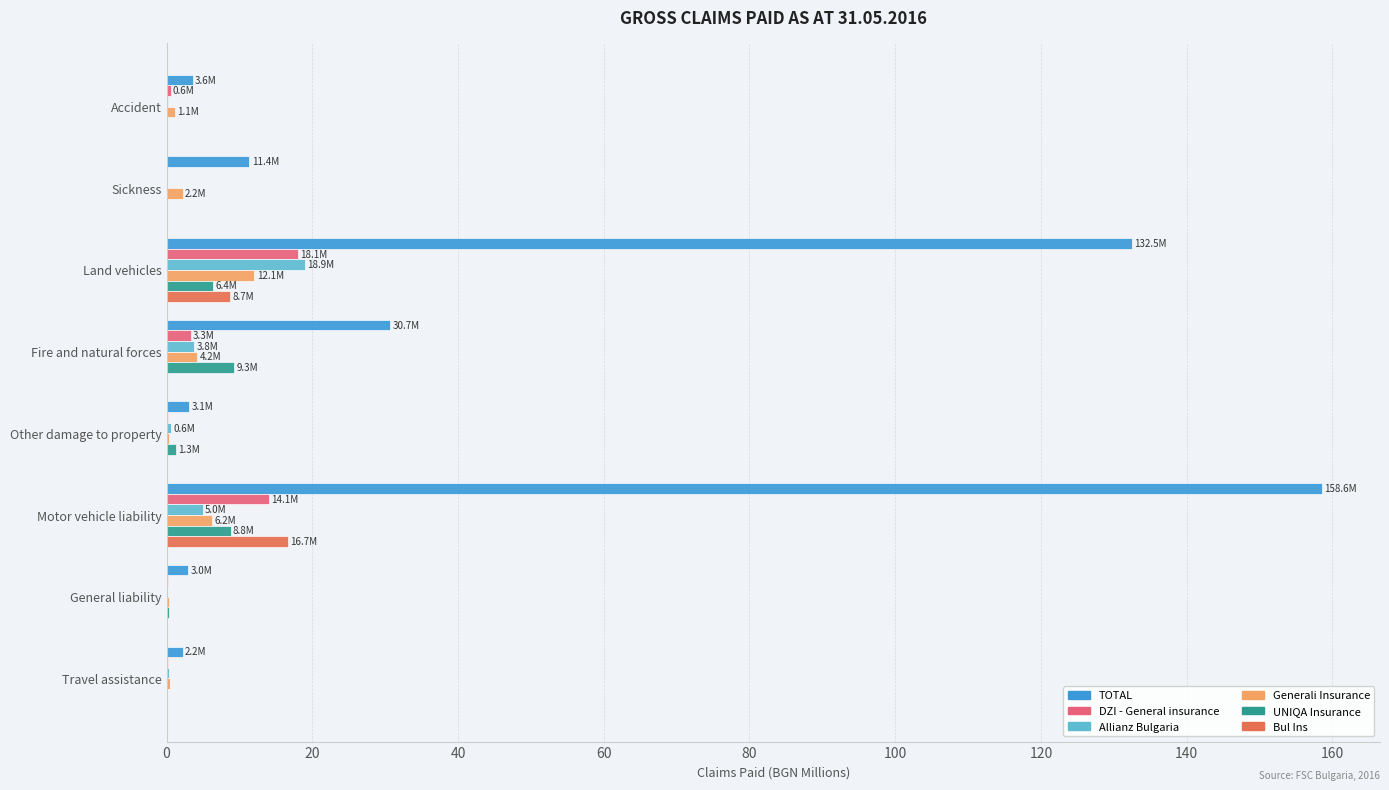

What is the highest value of the Bul Ins series?

16.7